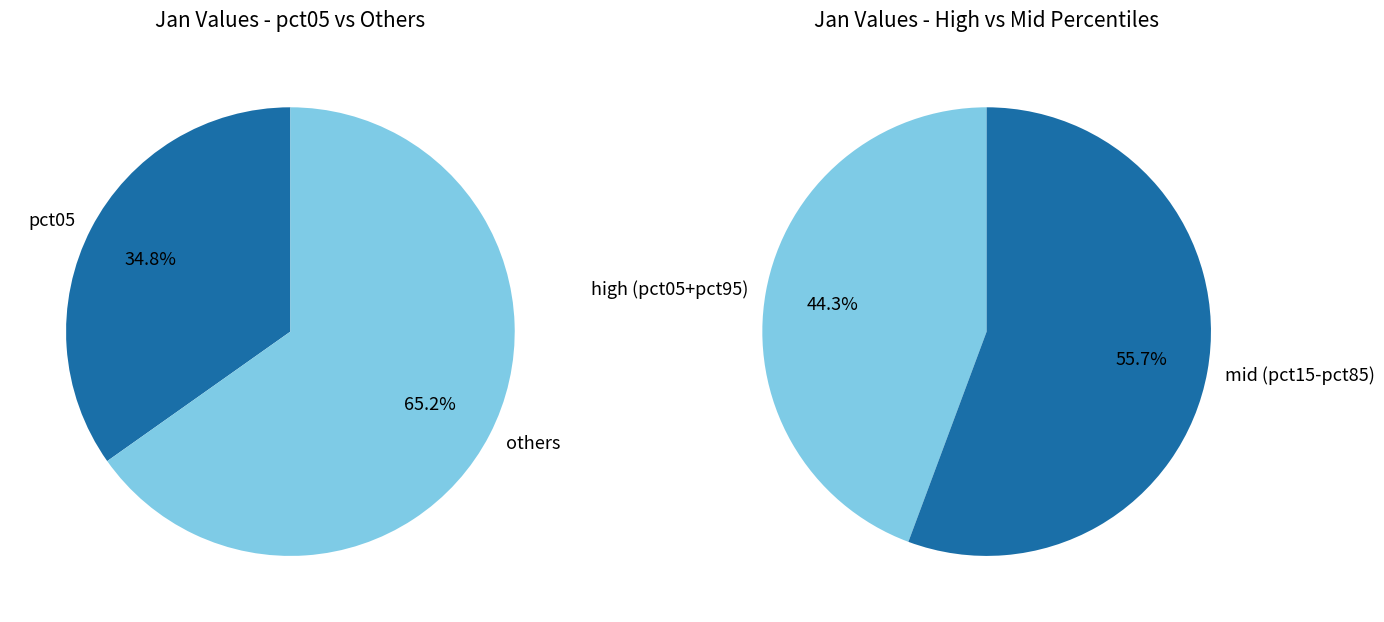

Between pct95 and pct45, which is larger?

pct95